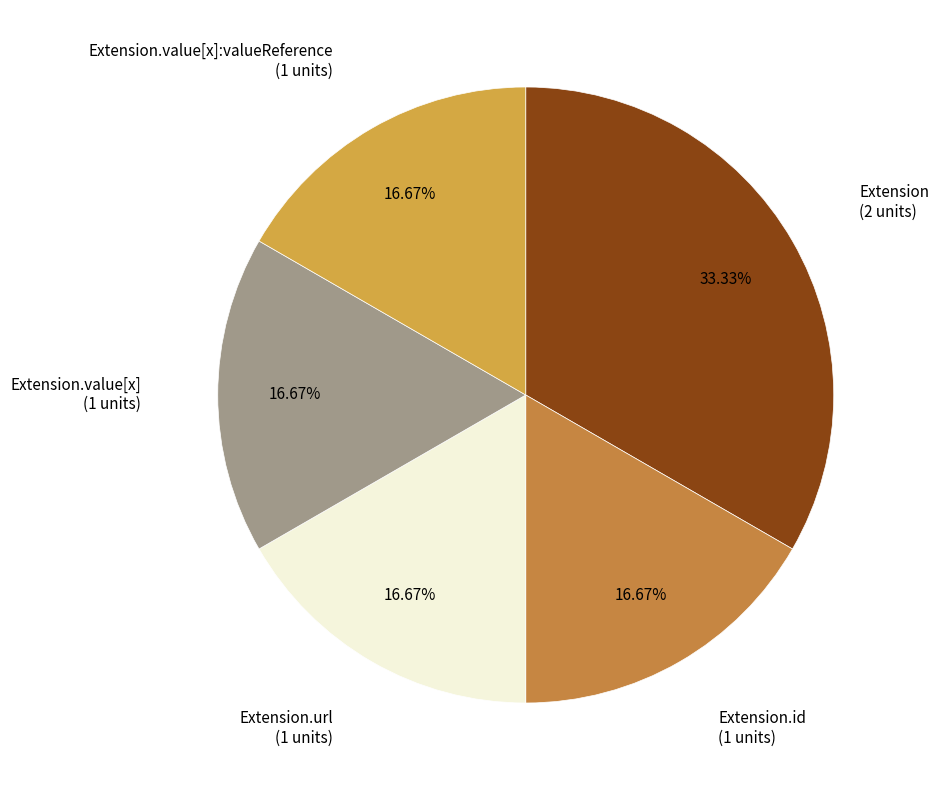

Which category has the biggest portion of the pie?

Extension